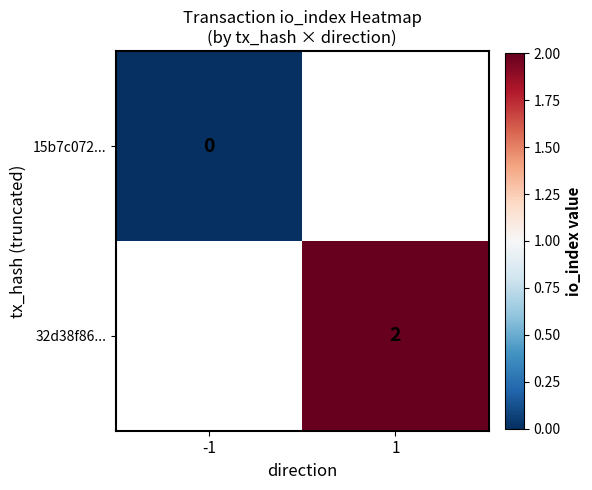

Which has a higher value, -1 or 1?

1